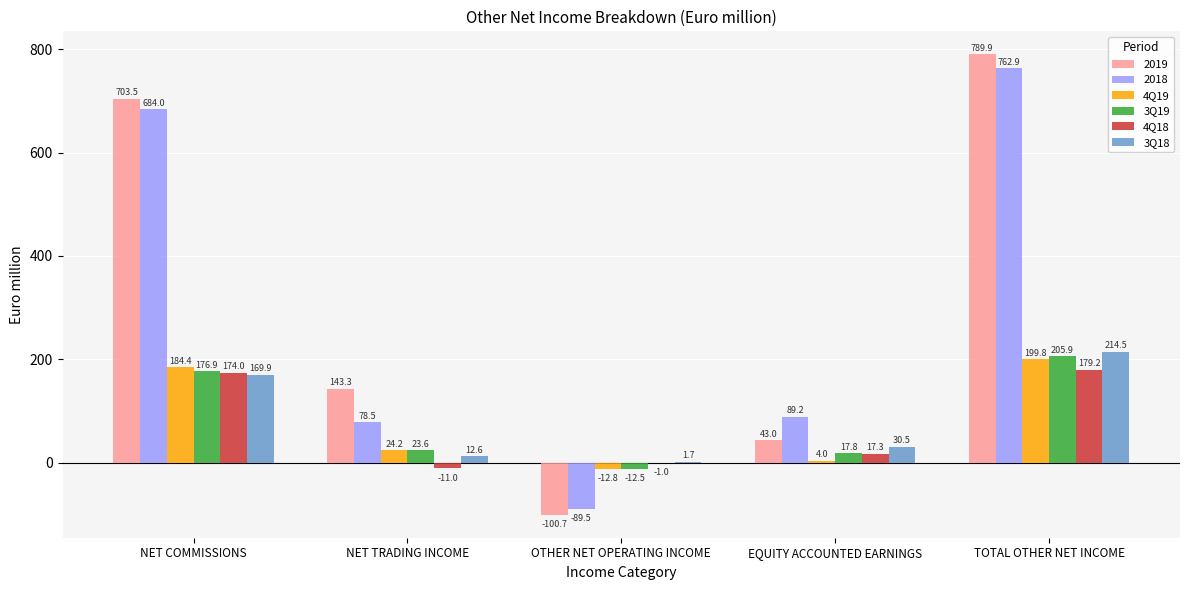

Which series changed the most between NET TRADING INCOME and OTHER NET OPERATING INCOME?

2019